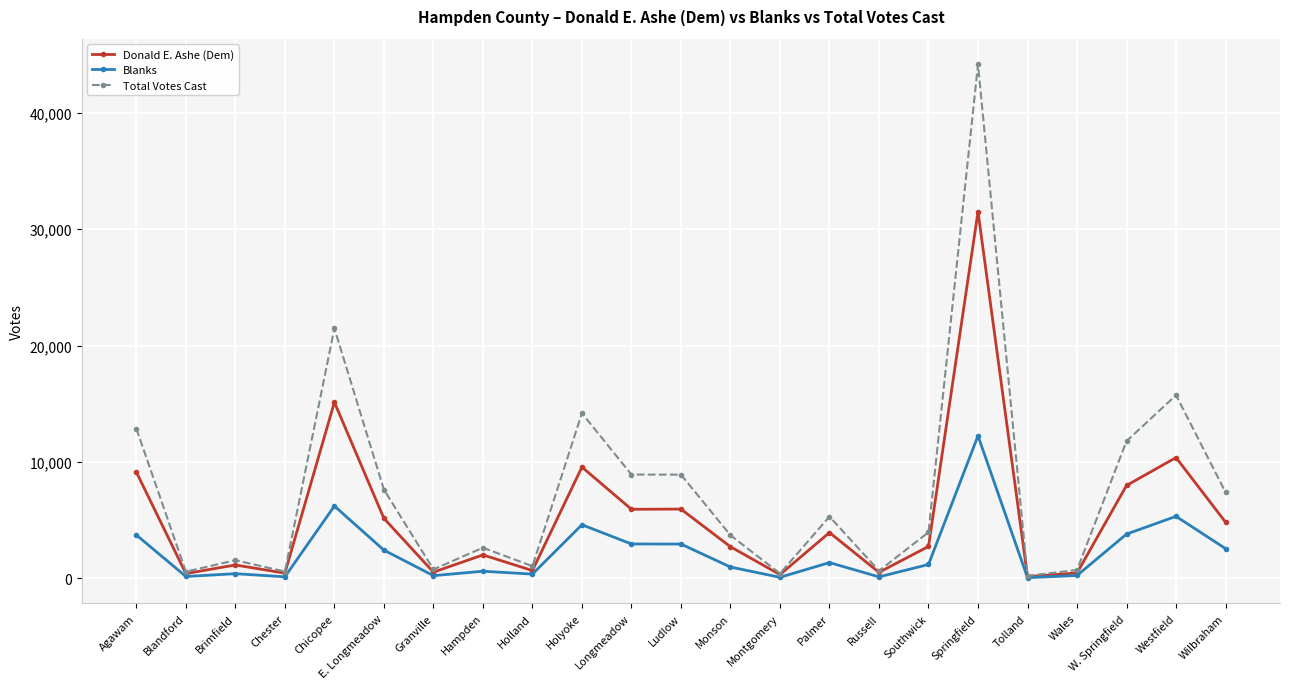

How many data points does each series have?

23